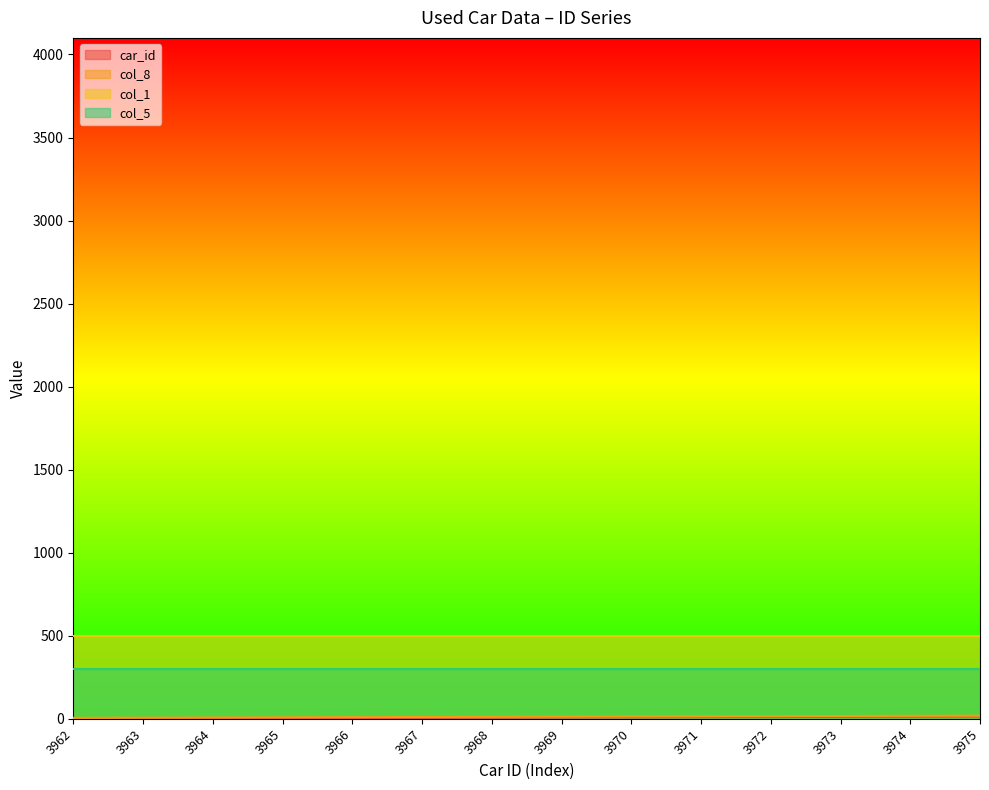

What is the value of the col_8 point at the 1st from the left?

6